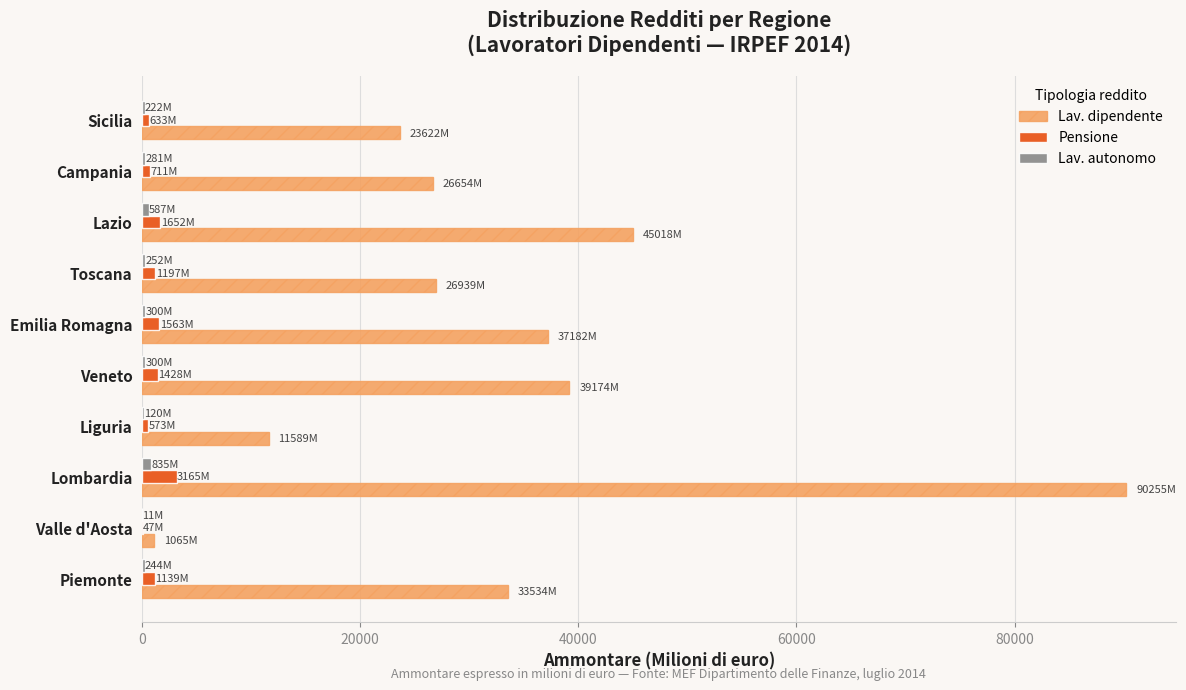

Count the number of data series in this chart.

3